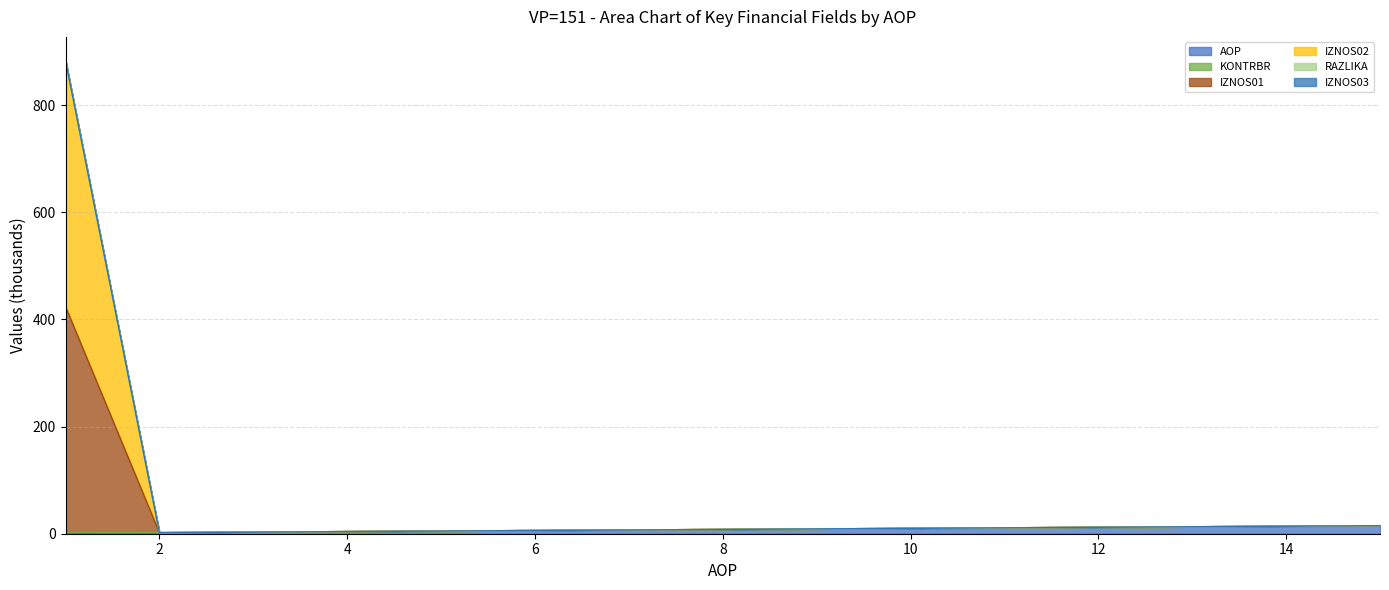

How many data points does each series have?

15